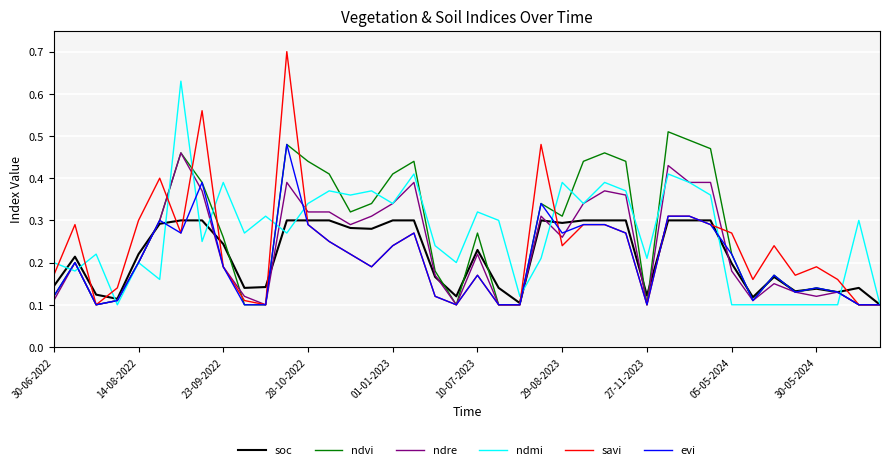

What is the highest value of the savi series?

0.7